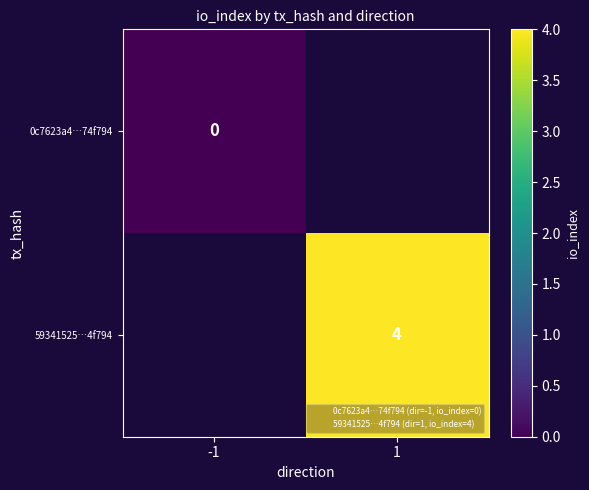

How many values in 59341525…4f794 are above zero?

1